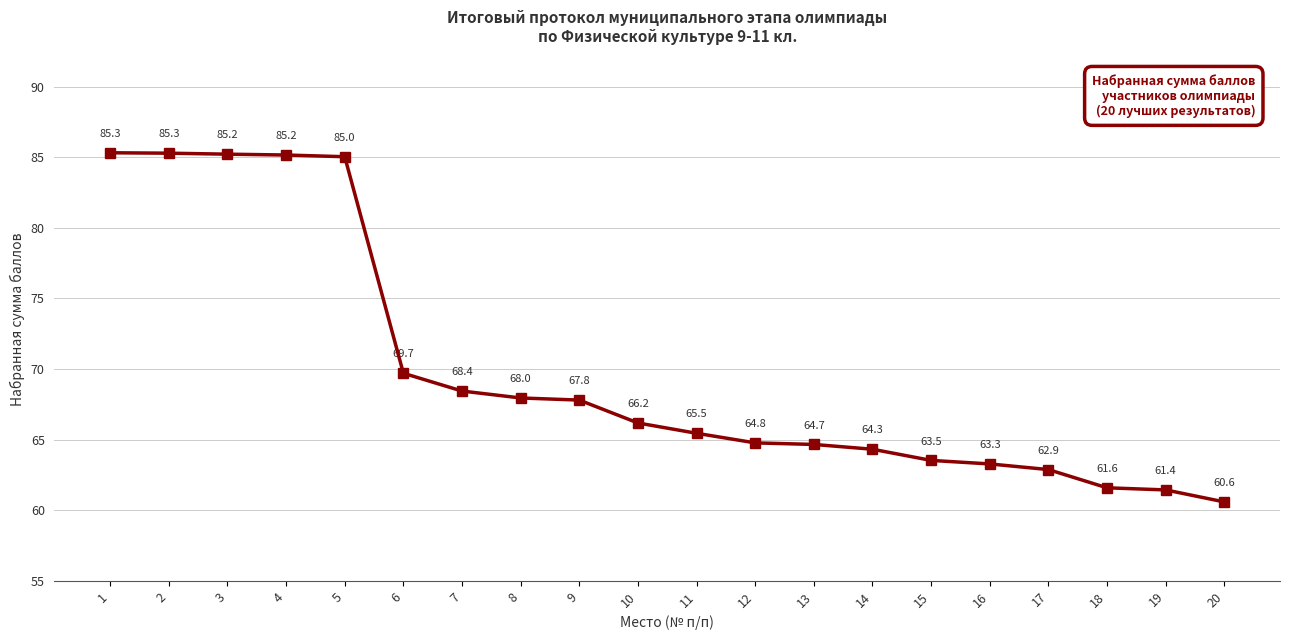

What is the difference between the values at 8 and 12?

3.2